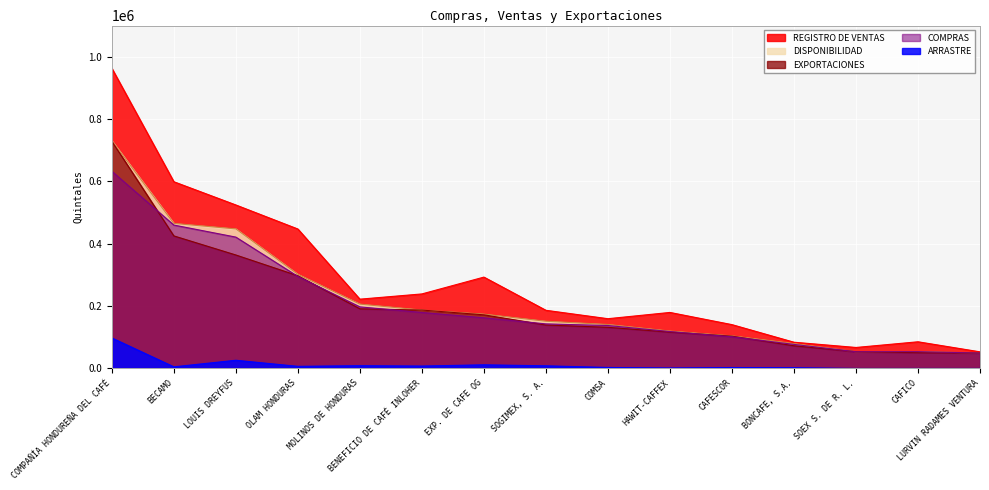

Which series ends up on top after the final intersection of EXPORTACIONES and COMPRAS?

COMPRAS